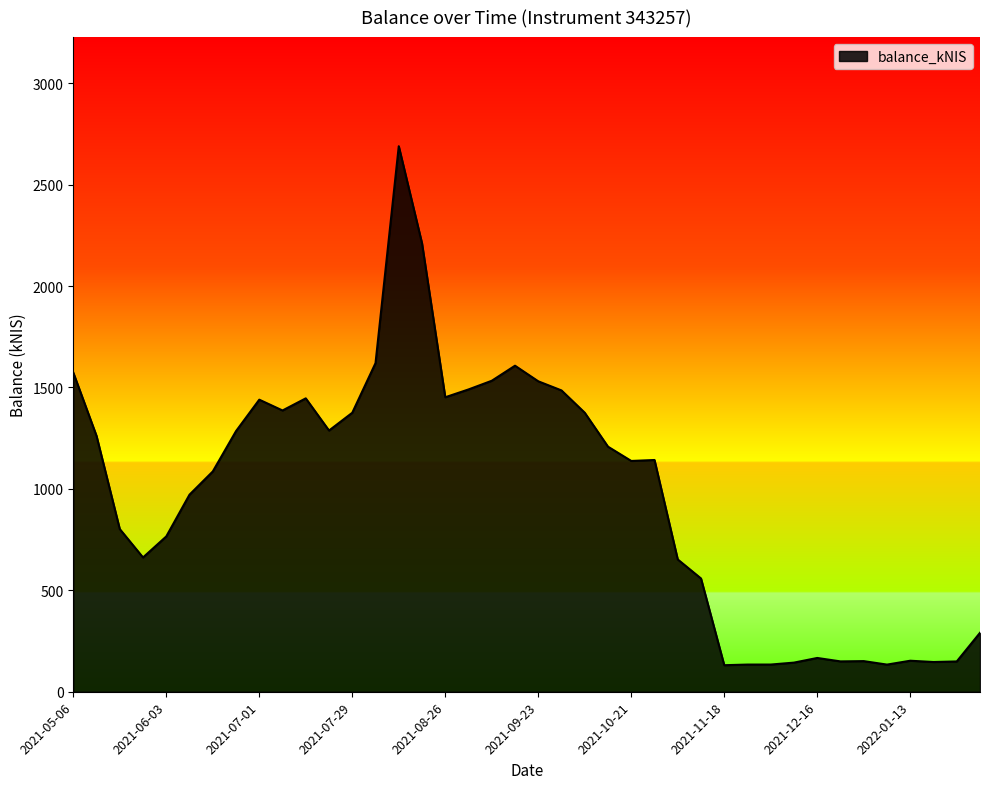

What is the minimum value shown in the chart?

130.8